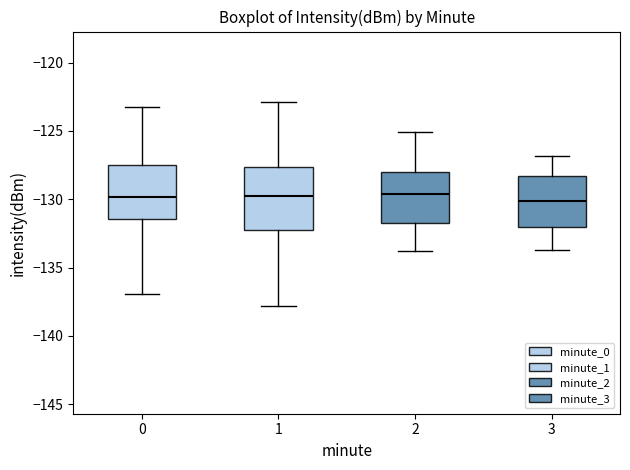

Reading left to right, transcribe this box plot: for each box, give where its median line is, the range the box spans, and where its two whiskers end, as read against the y-axis. The values are not printed on the chart, so give them approximately, as read against the axis.

0: median -130.0, box -131.5 to -127.5, whiskers -137.0 to -123.0
1: median -129.5, box -132.5 to -127.5, whiskers -138.0 to -123.0
2: median -129.5, box -131.5 to -128.0, whiskers -134.0 to -125.0
3: median -130.0, box -132.0 to -128.5, whiskers -133.5 to -127.0